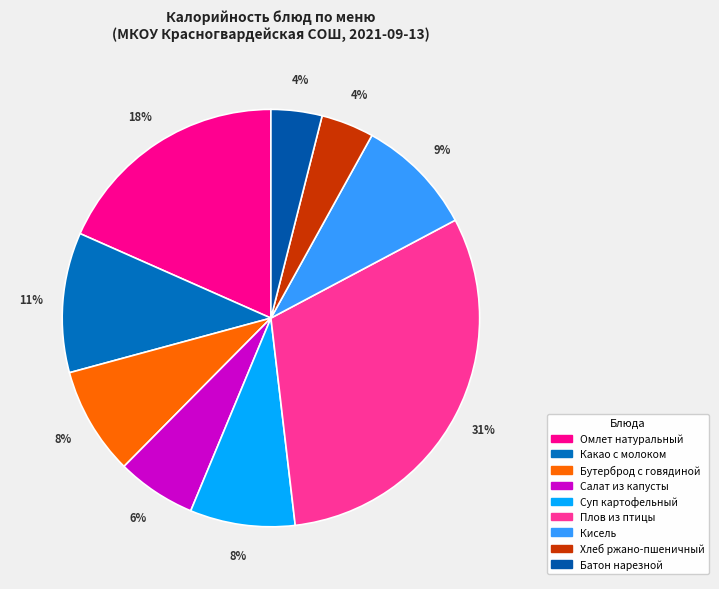

True or false: Плов из птицы accounts for 31% of the total.

True